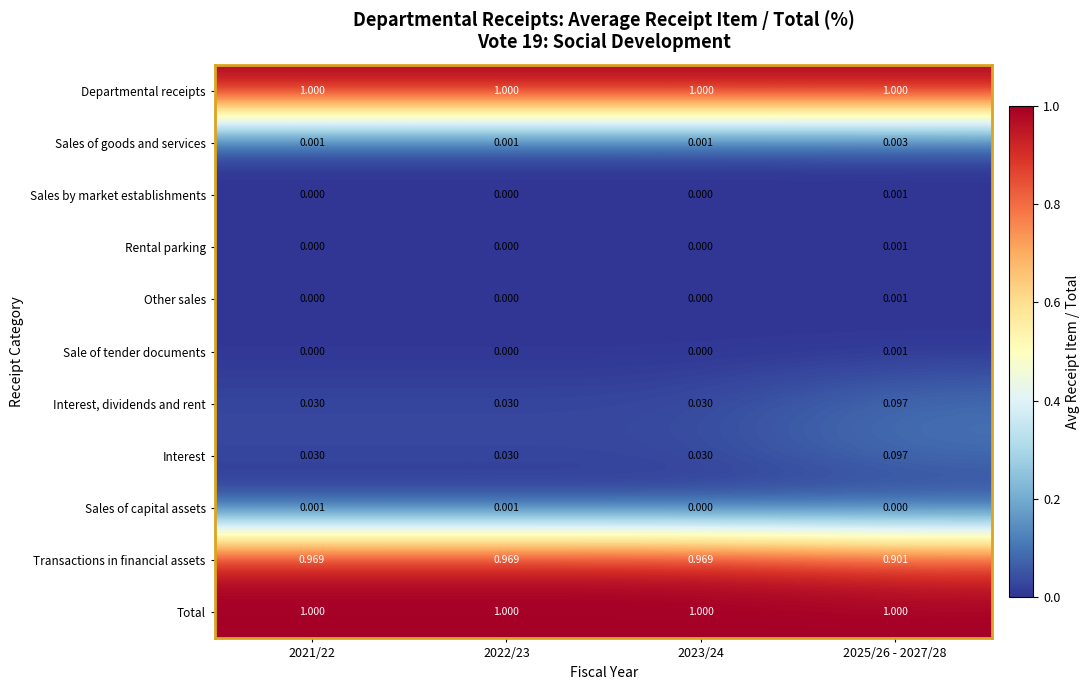

Which series has the widest spread of values?

Transactions in financial assets